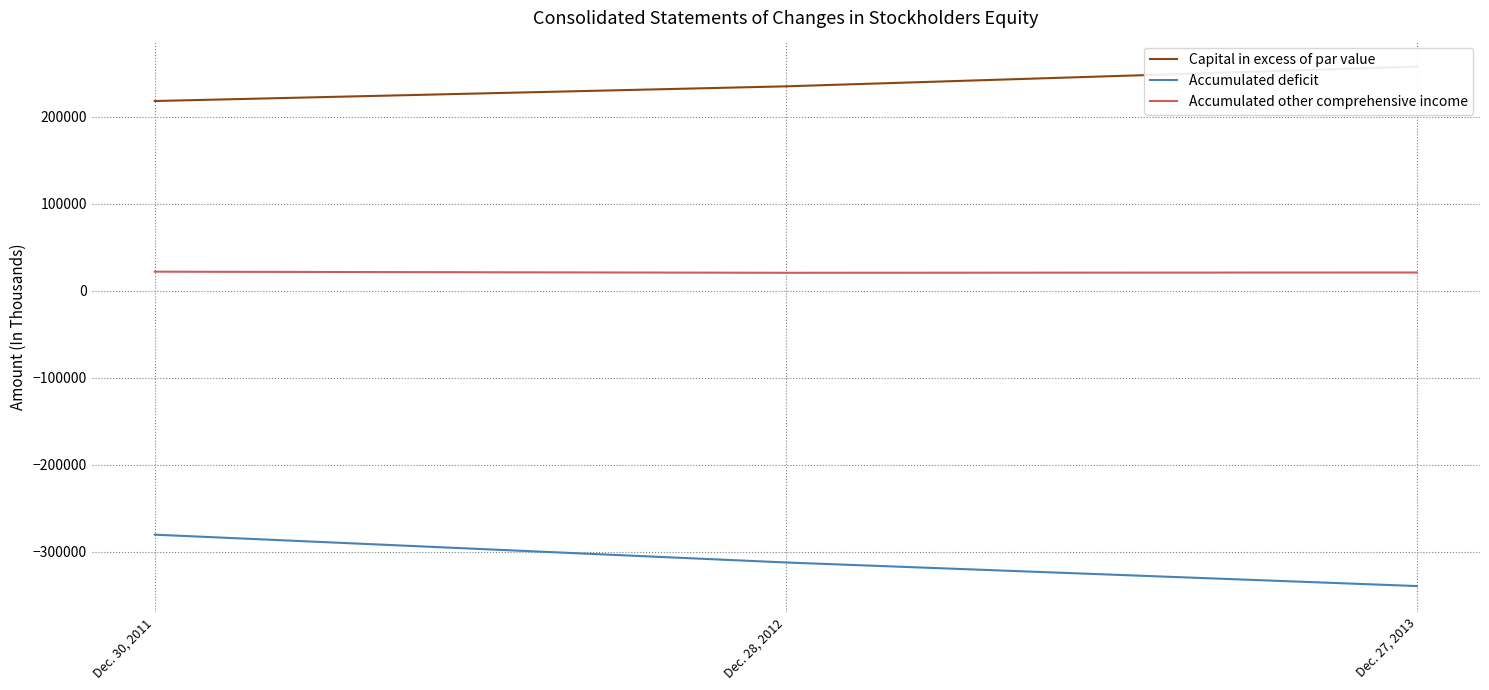

The Accumulated other comprehensive income series shows 31254 at Dec. 27, 2013. True or false?

False